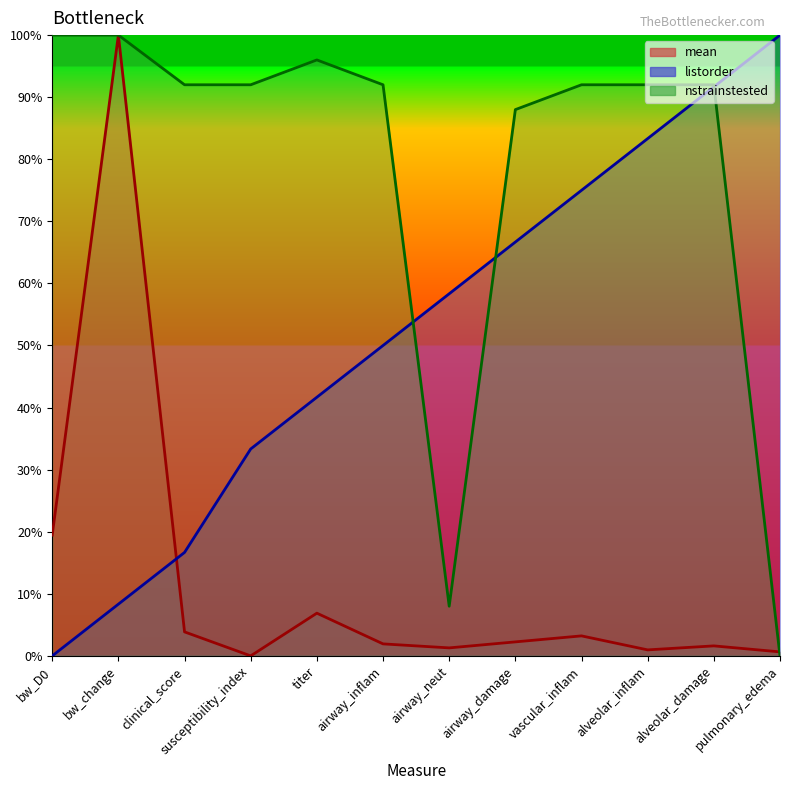

What is the label of the 12th point from the left?

pulmonary_edema